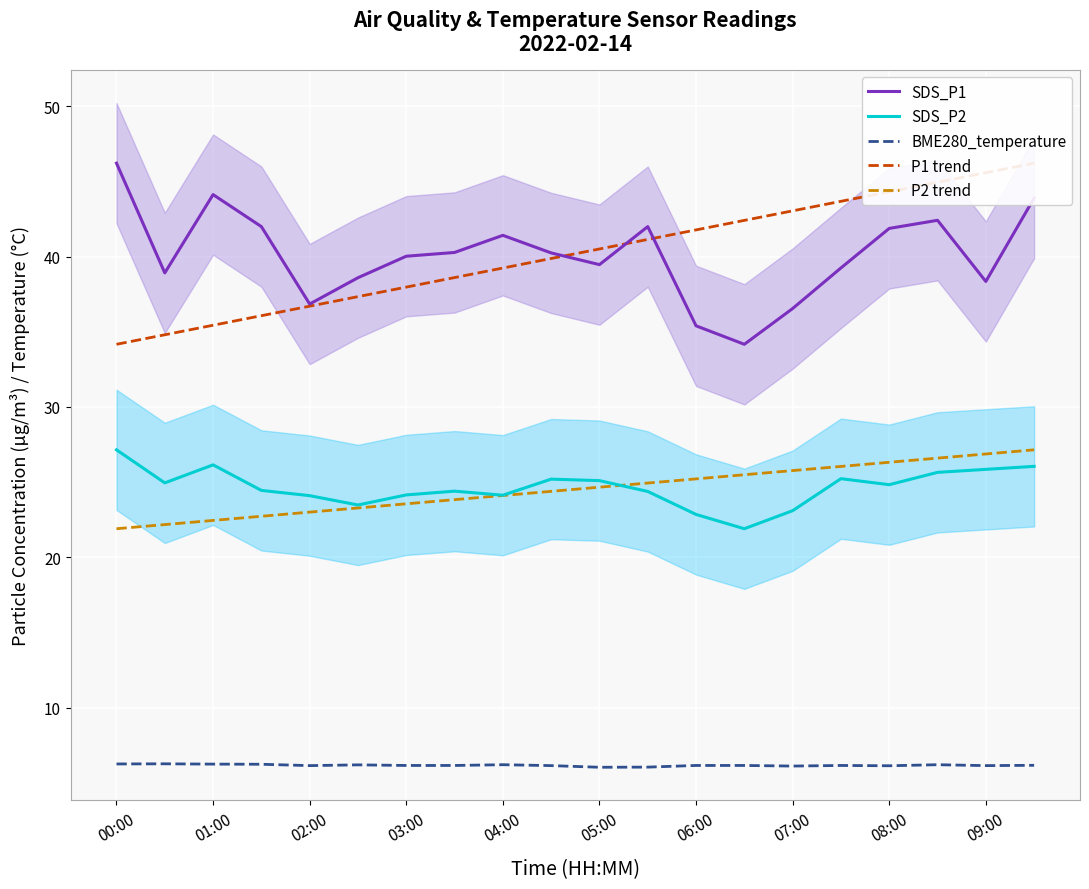

What is the sum of the SDS_P2 values at 09:00 and 03:00?

50.0